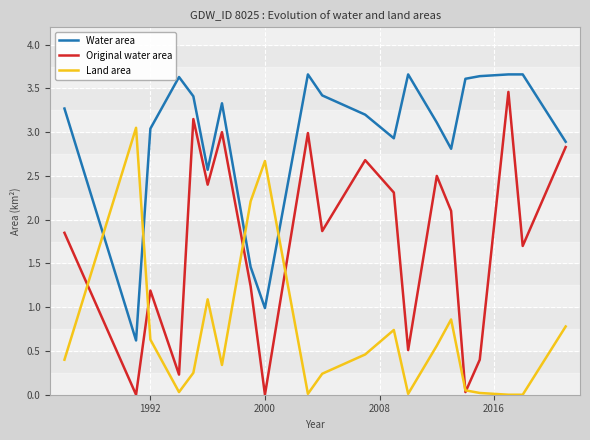

What are all the series names shown in the legend?

Water area, Original water area, Land area